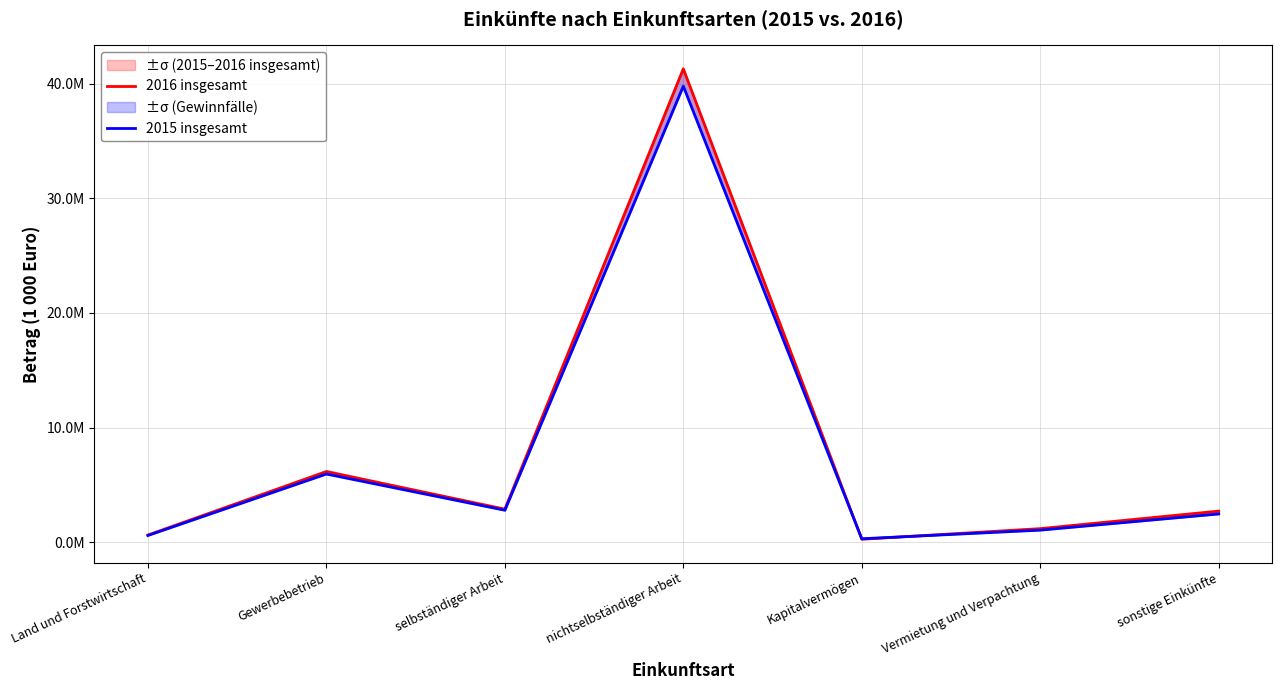

Where is the first local maximum for 2016 insgesamt?

Gewerbebetrieb